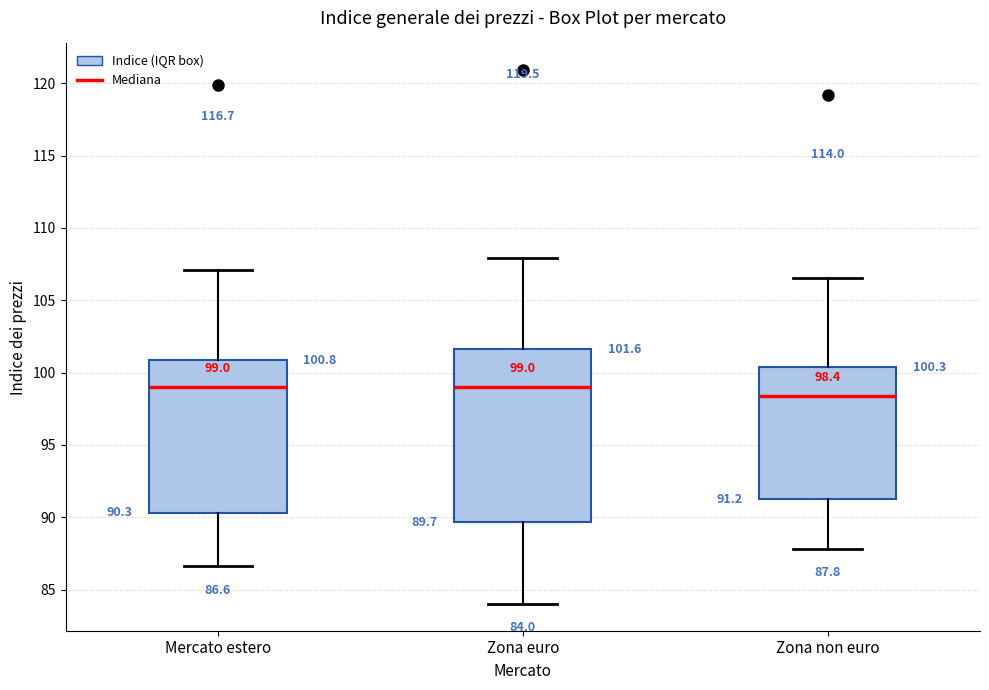

Comparing the boxes themselves (not the whiskers), which one is the tallest?

Zona euro